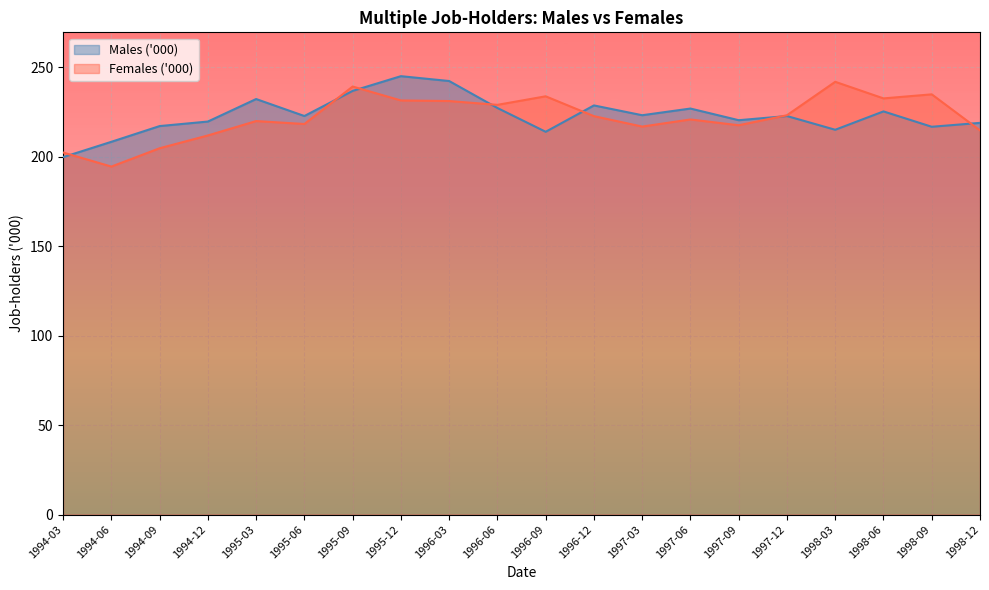

What is the difference between the maximum and second lowest values in the Males ('000) series?

36.7